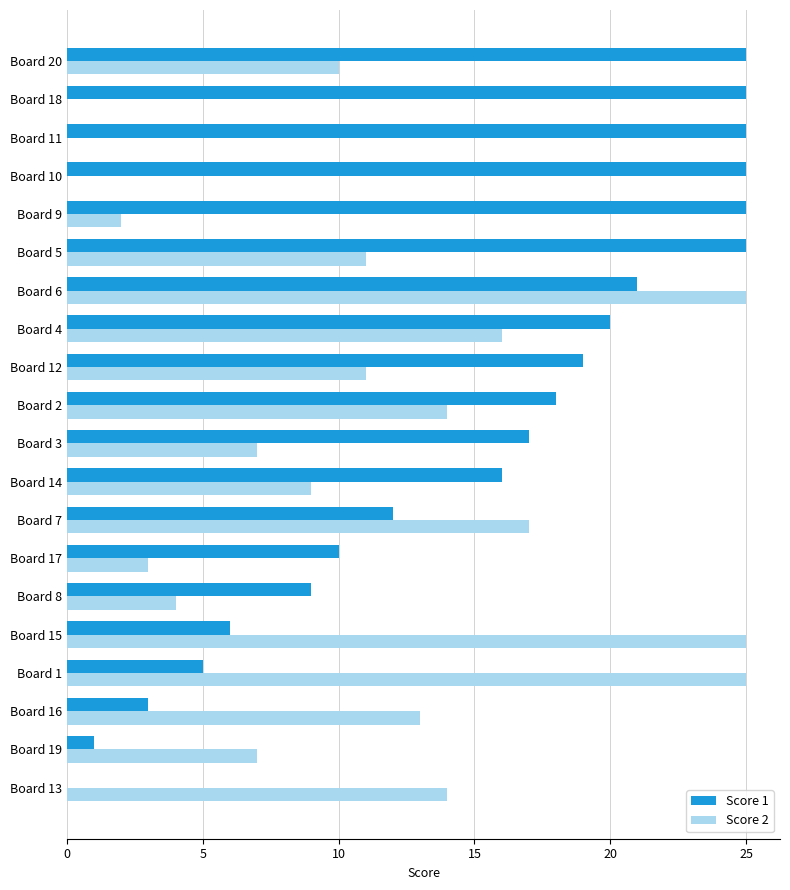

Between Board 2 and Board 5, which series saw the biggest shift?

Score 1